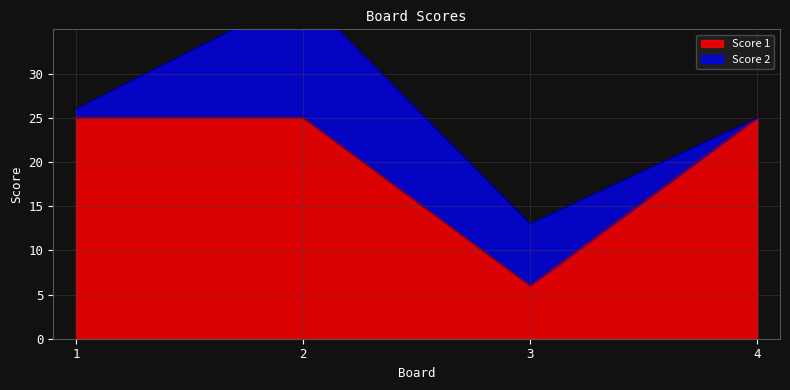

Rank the categories by value from highest to lowest.

1, 2, 4, 3